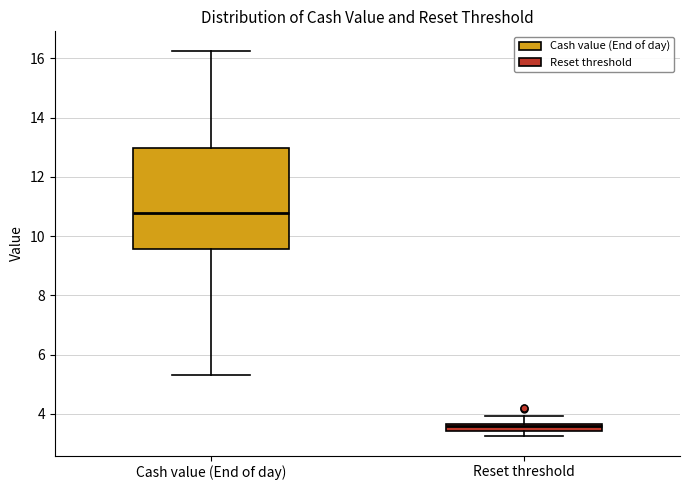

Which box's median line is the lowest?

Reset threshold